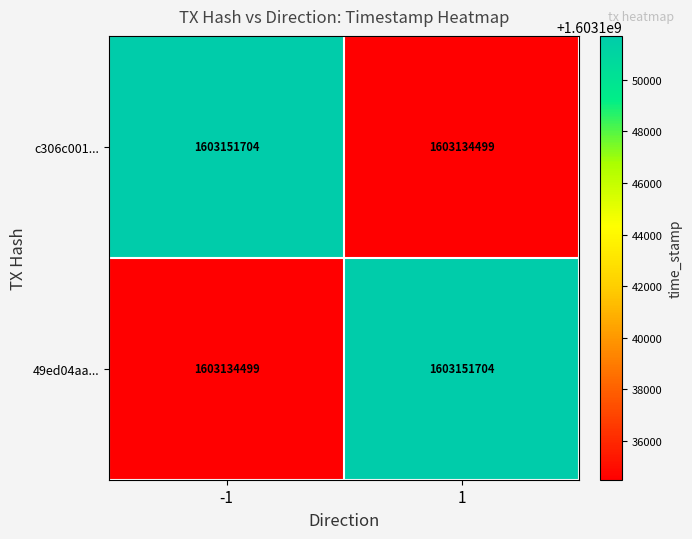

What is the highest value of the 49ed04aa... series?

1603151704